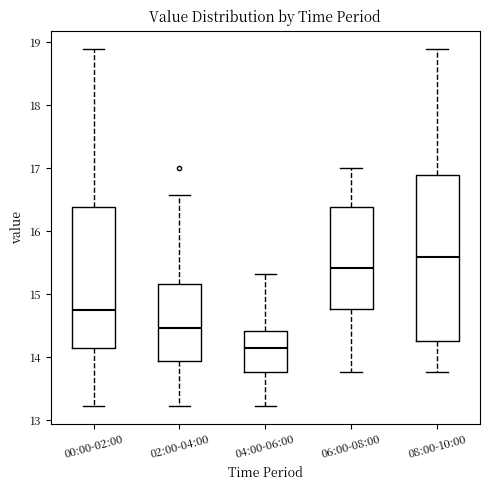

Where is the upper edge of the box for 04:00-06:00 on the y-axis? The values are not printed on the chart, so give them approximately, as read against the axis.

14.4